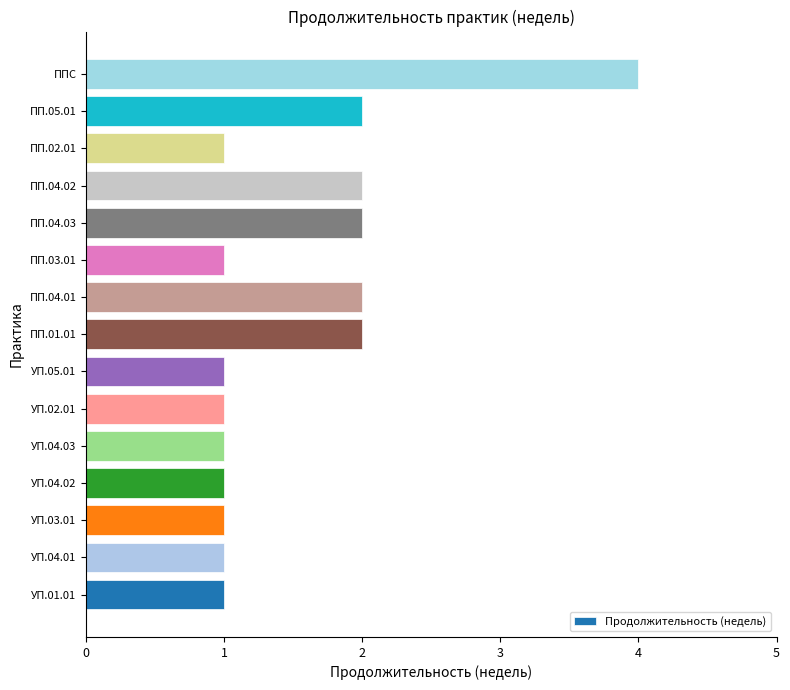

Is it true that the value at УП.03.01 is 1?

True